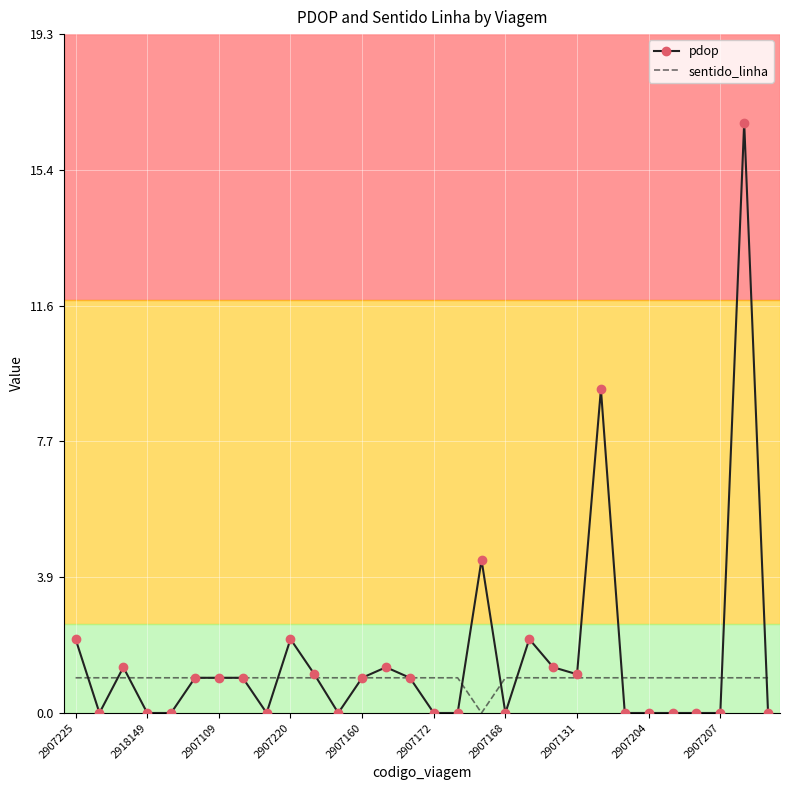

What is the highest value of the sentido_linha series?

1.0